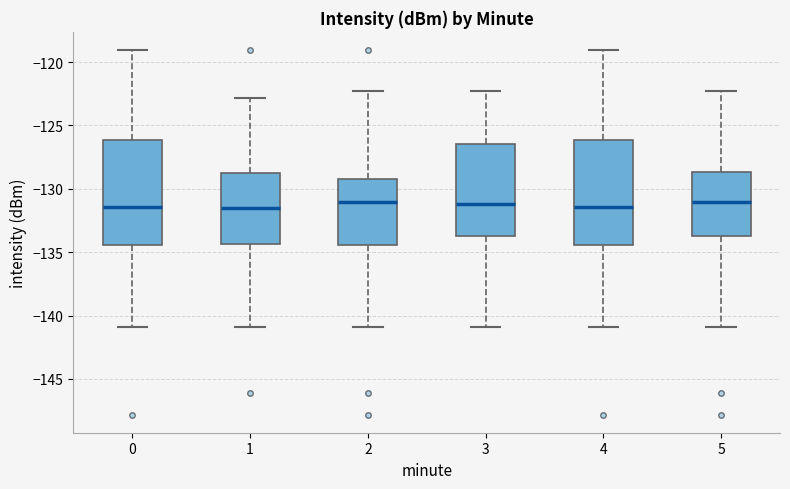

Reading left to right, read every box against the y-axis: the position of its median line, the range the box covers, and the ends of its whiskers. The values are not printed on the chart, so give them approximately, as read against the axis.

0: median -131.5, box -134.5 to -126.0, whiskers -141.0 to -119.0
1: median -131.5, box -134.5 to -129.0, whiskers -141.0 to -123.0
2: median -131.0, box -134.5 to -129.0, whiskers -141.0 to -122.5
3: median -131.0, box -133.5 to -126.5, whiskers -141.0 to -122.5
4: median -131.5, box -134.5 to -126.0, whiskers -141.0 to -119.0
5: median -131.0, box -133.5 to -128.5, whiskers -141.0 to -122.5